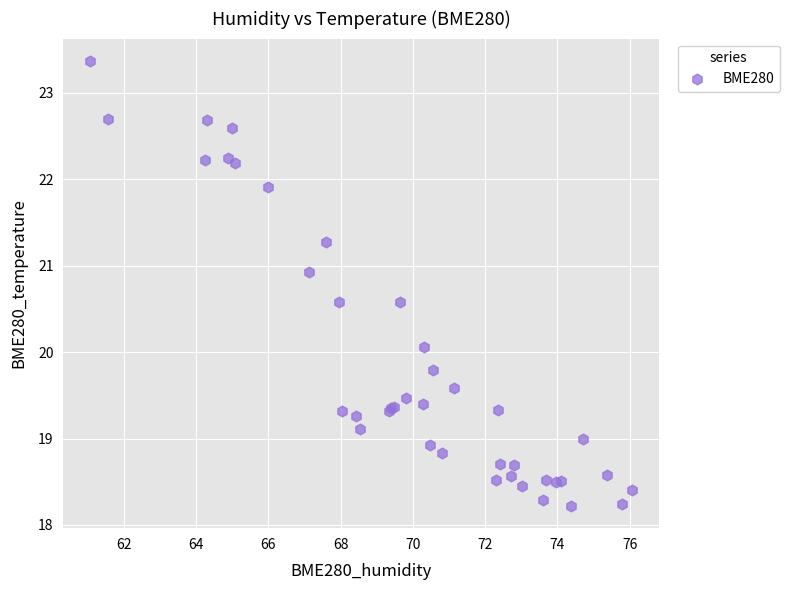

What Y value in the scatter plot is closest to 20?

20.1